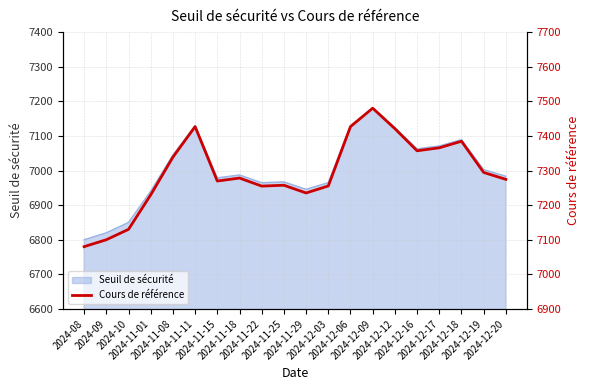

Does the chart display data point markers on the line(s)?

No